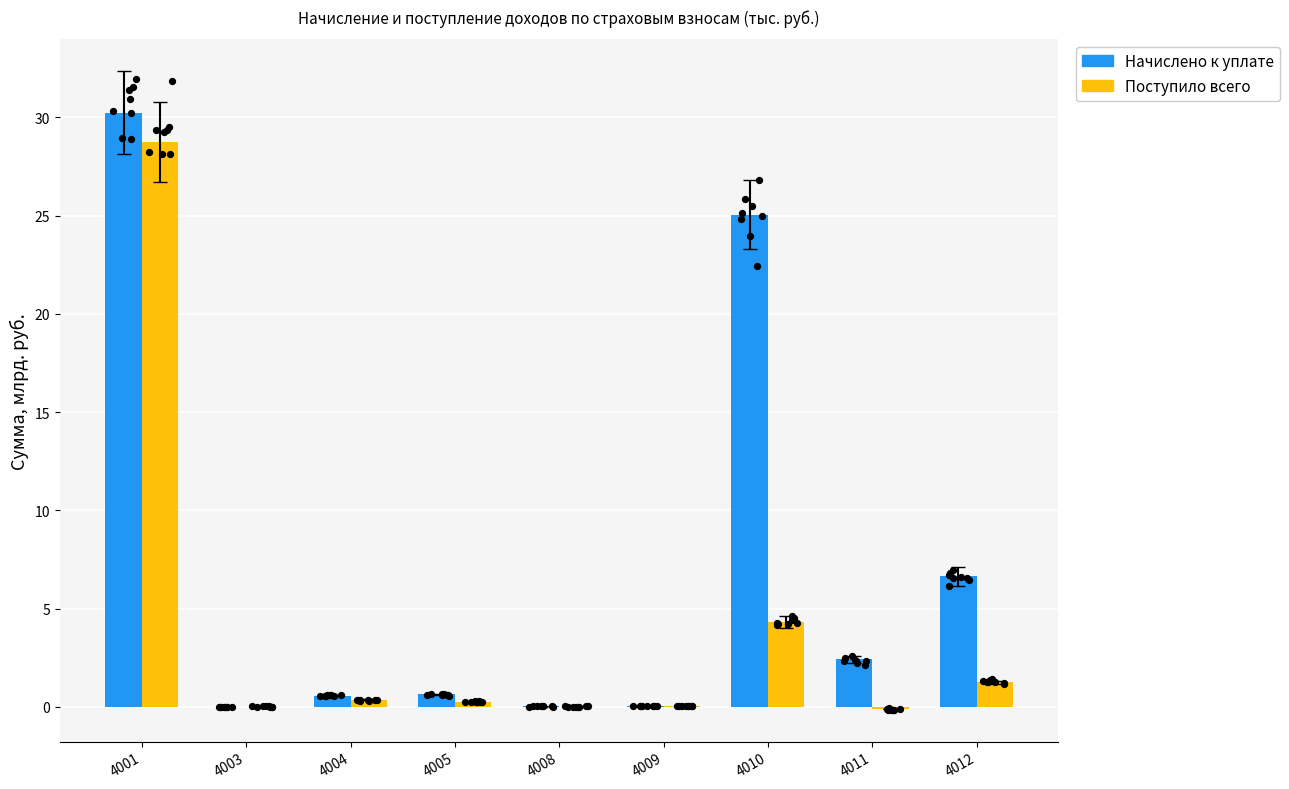

At how many categories does at least one series exceed 11?

2